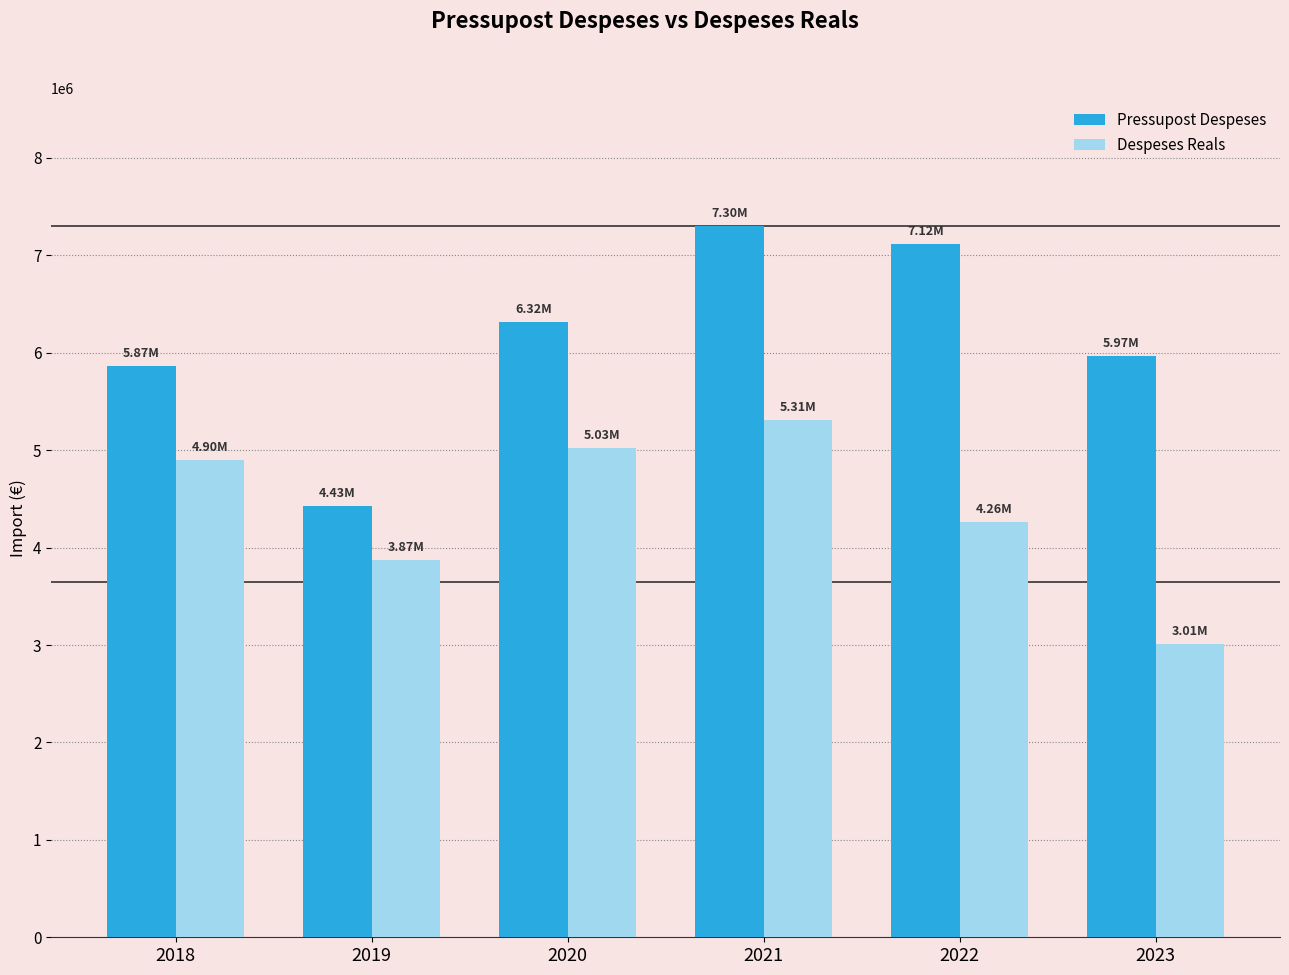

The value of Despeses Reals at 2022 is 4261774.4. True or false?

True